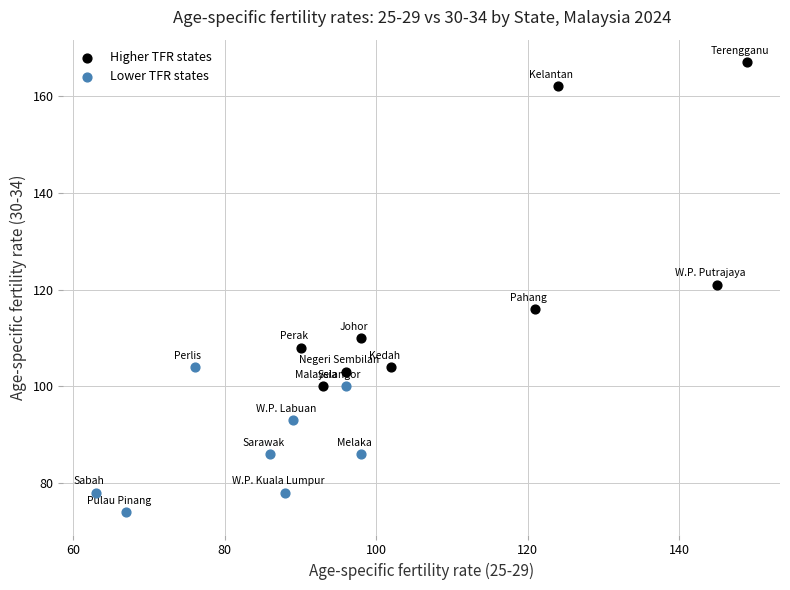

Which series has the largest Y range (max minus min)?

Higher TFR states